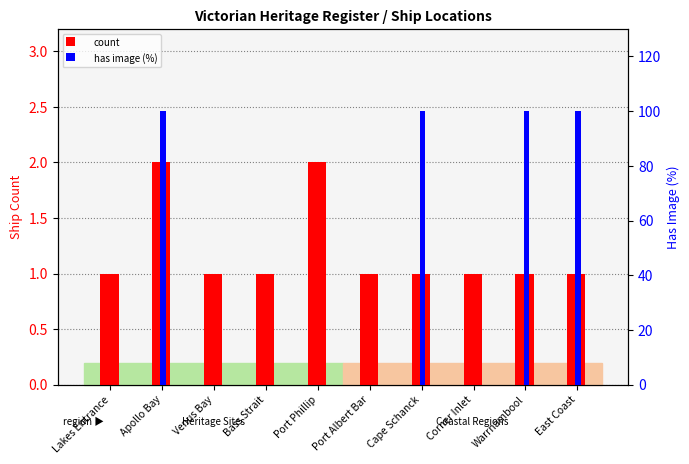

How many data points in count are above 1?

2